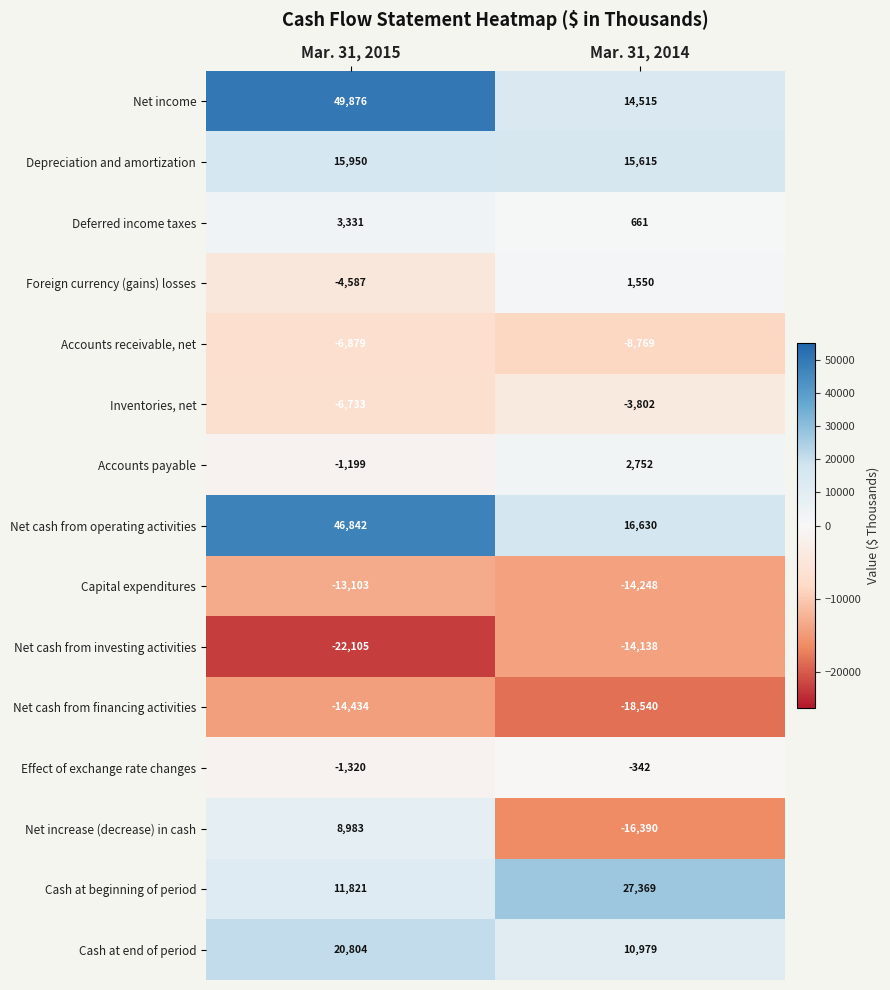

The Inventories, net series shows -1718 at Mar. 31, 2014. True or false?

False